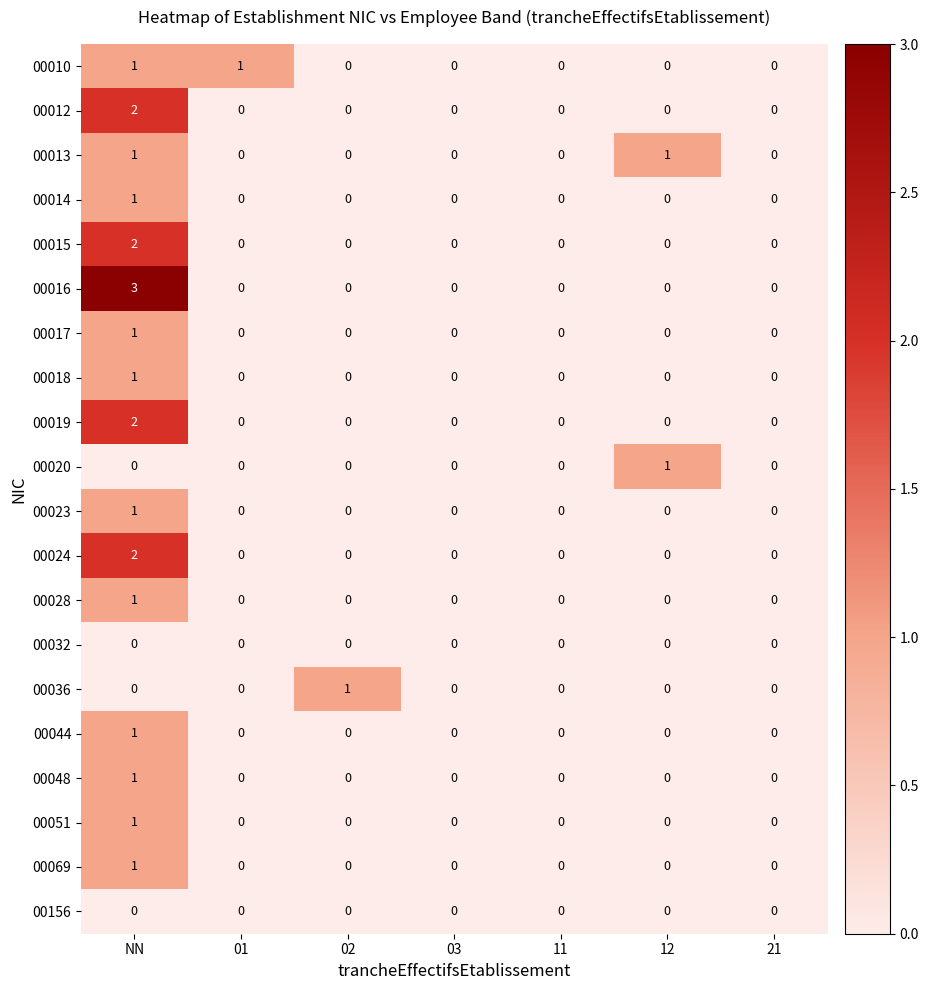

The value of 00023 at NN is 0. True or false?

False